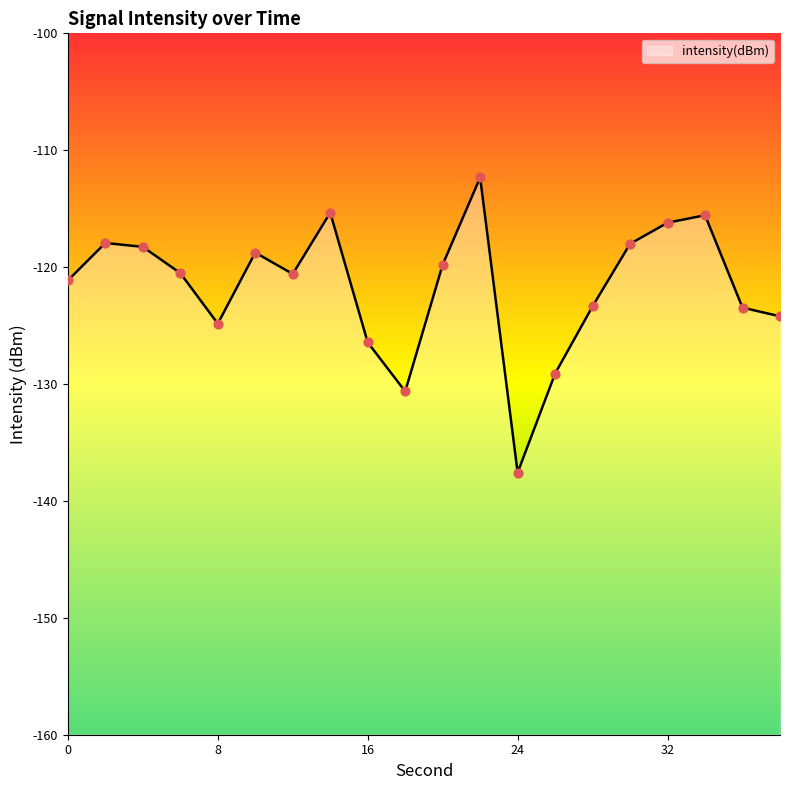

Which has a higher value, 4 or 6?

4